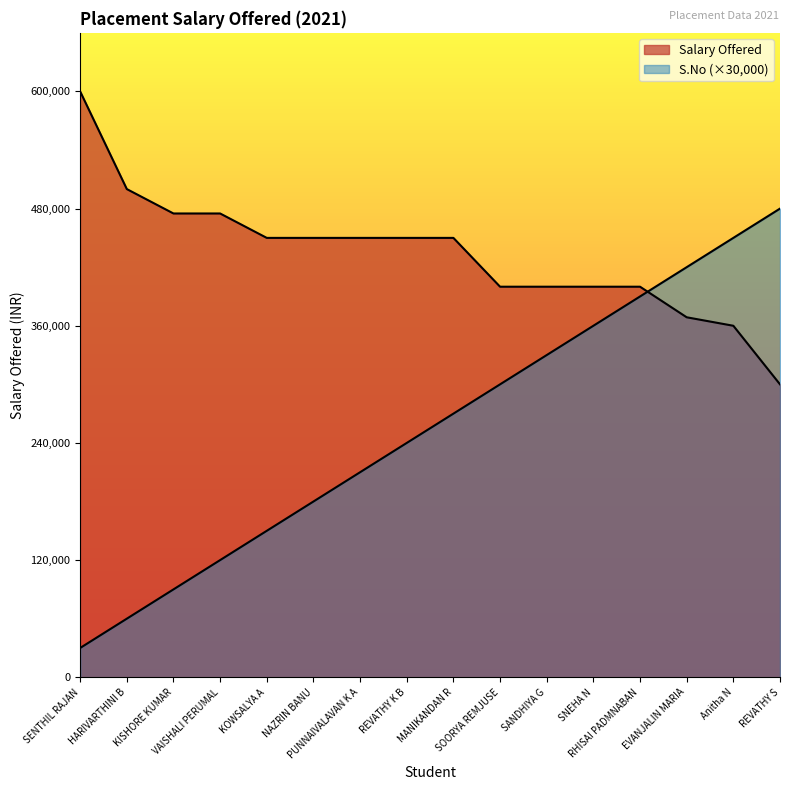

Does the chart display data point markers on the line(s)?

No